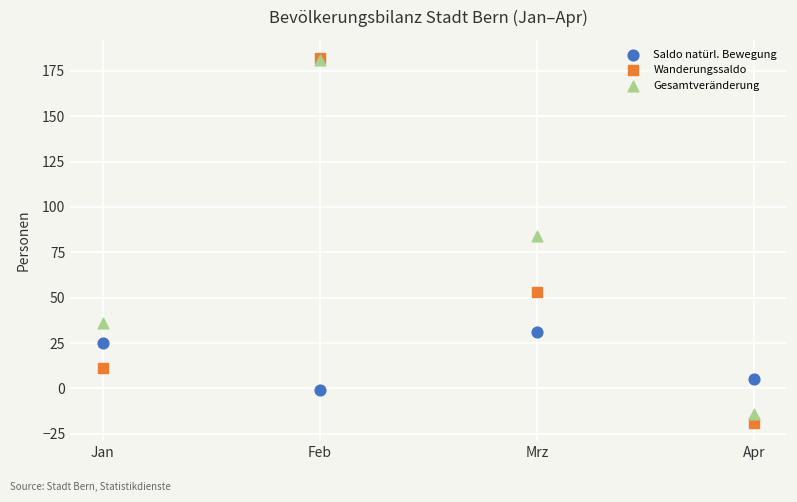

In the Wanderungssaldo series, what Y value is closest to 81?

53